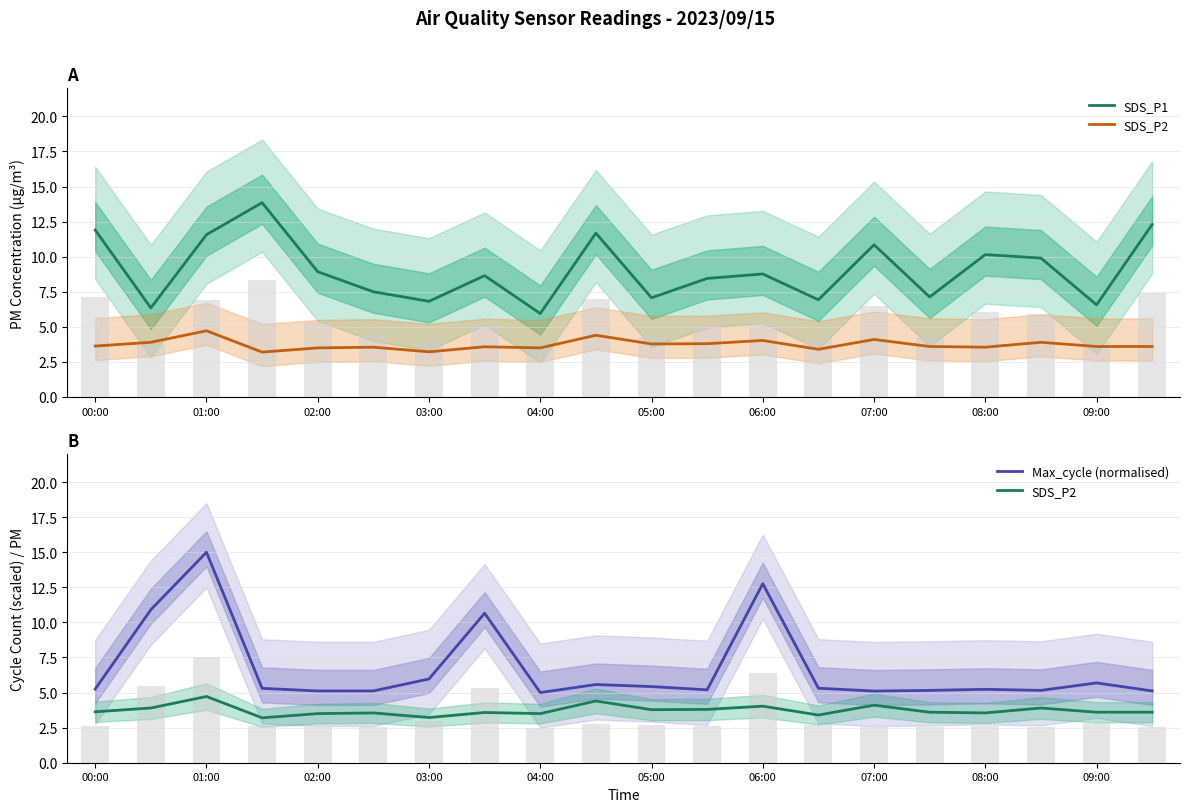

List the series in order of their peak value, highest first.

Max_cycle (normalised), SDS_P1, SDS_P2